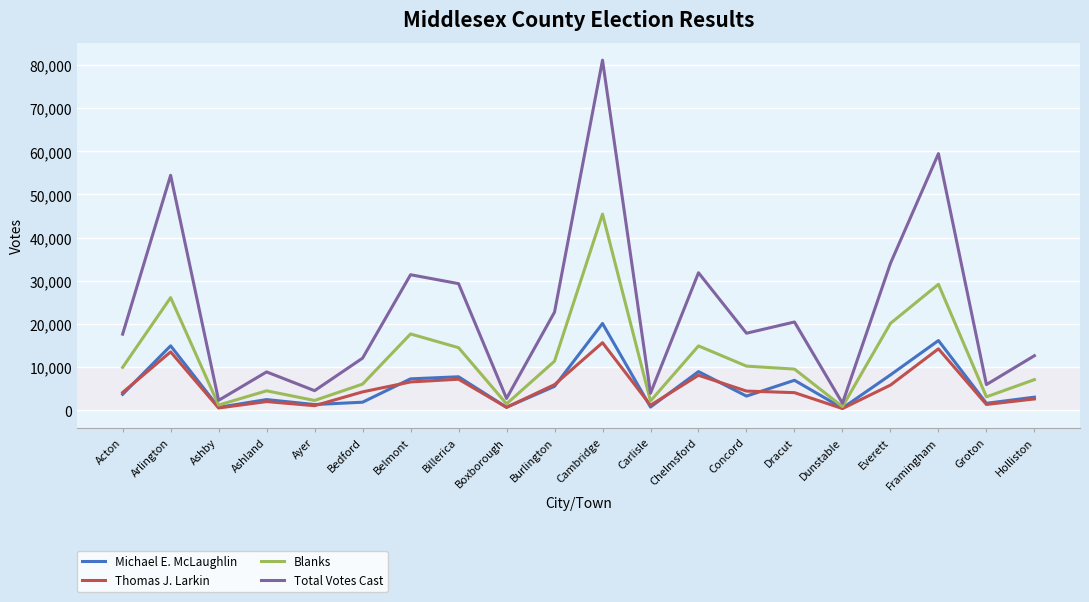

How many interior local peaks does the Total Votes Cast series have?

7